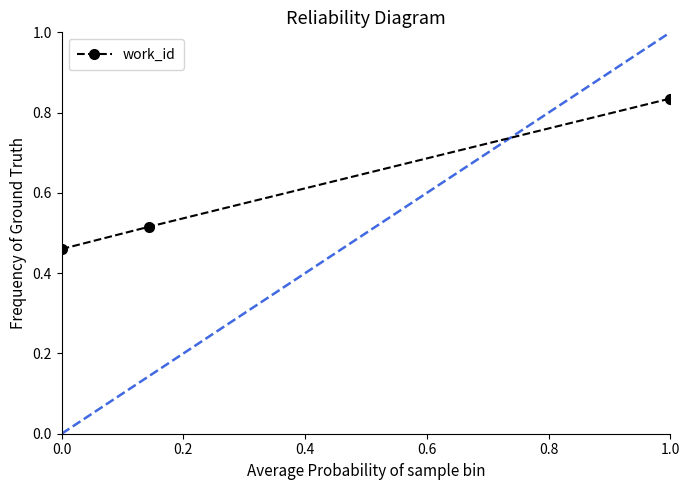

Count the values in the range 0 to 1.

3